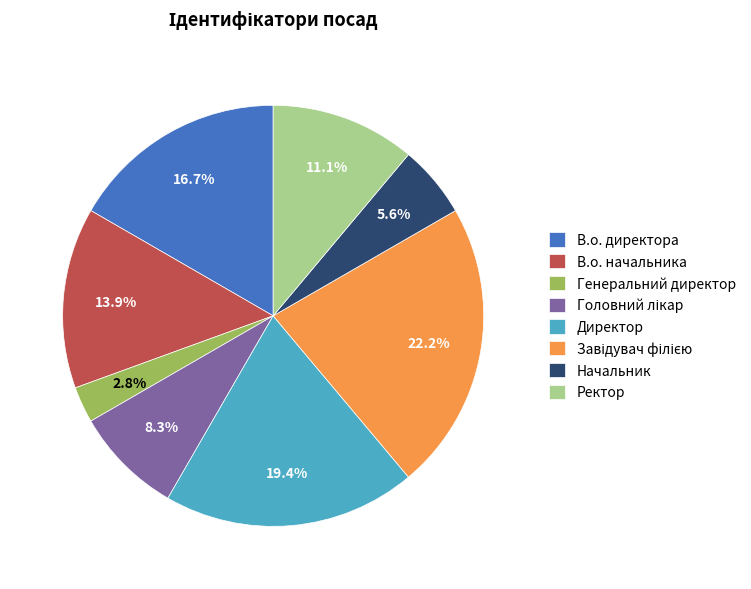

How much of the chart is everything except Ректор?

88.9%